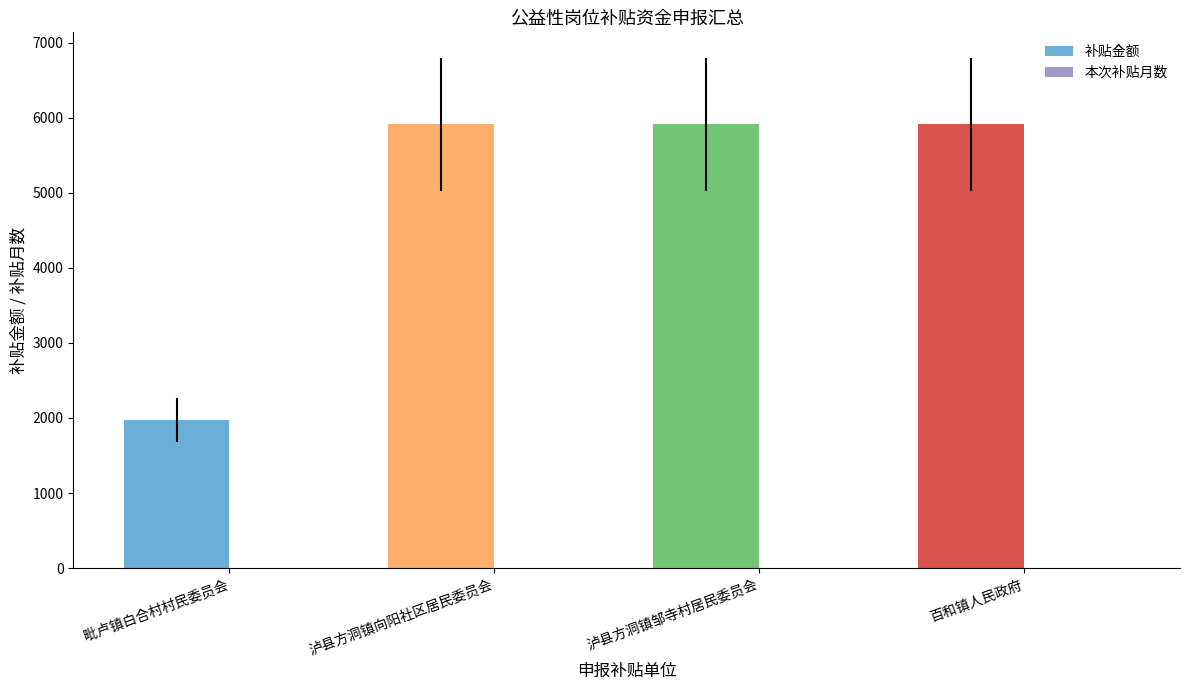

What is the greatest value displayed?

5910